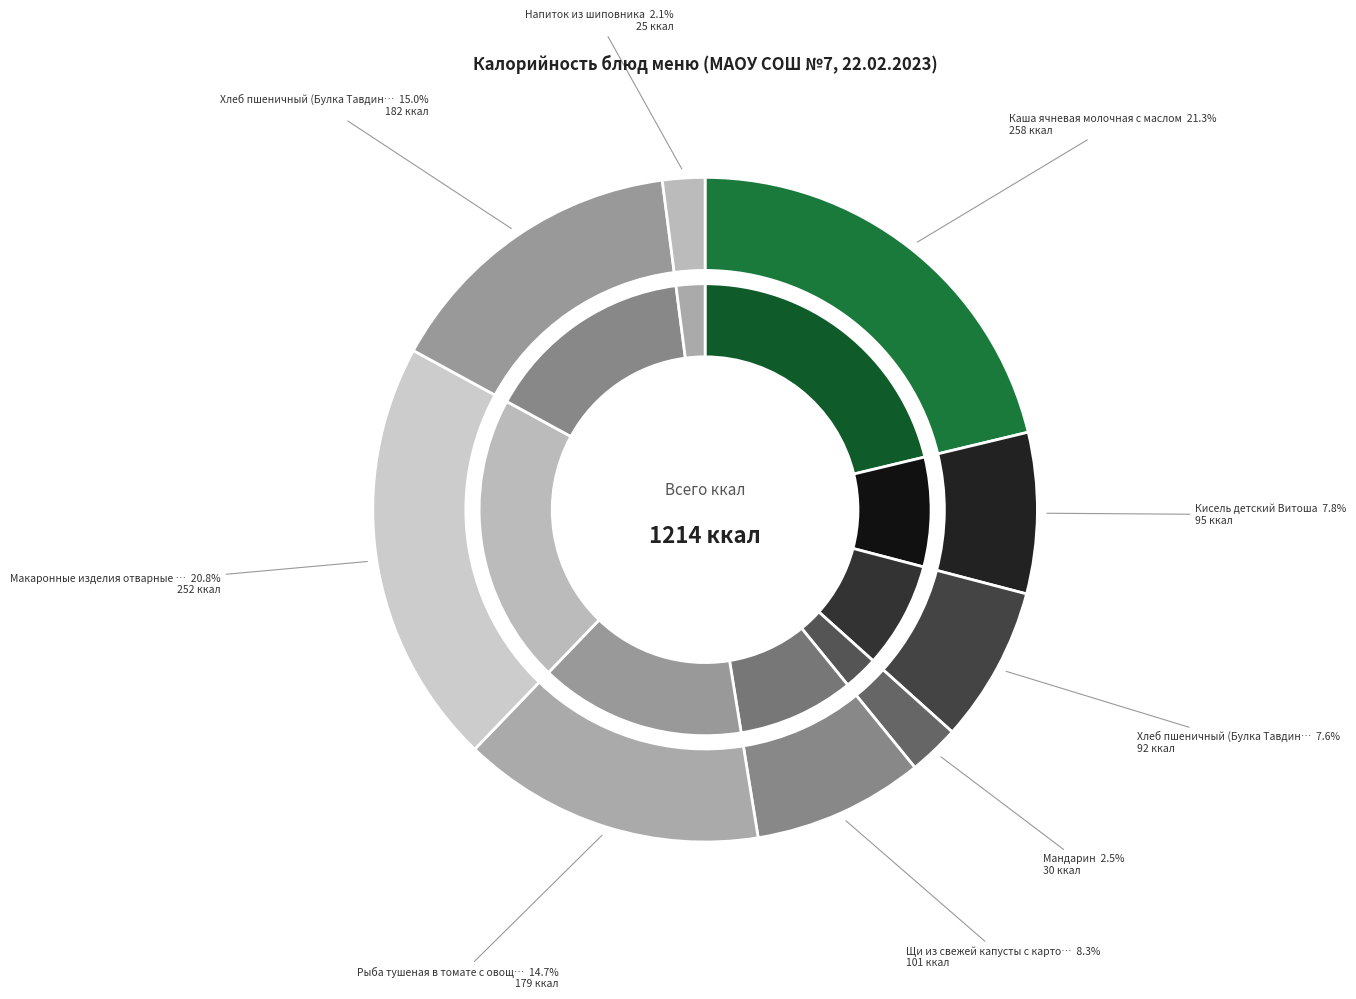

To the nearest percent, what portion does Хлеб пшеничный (Булка Тавдинская) обед represent?

15%